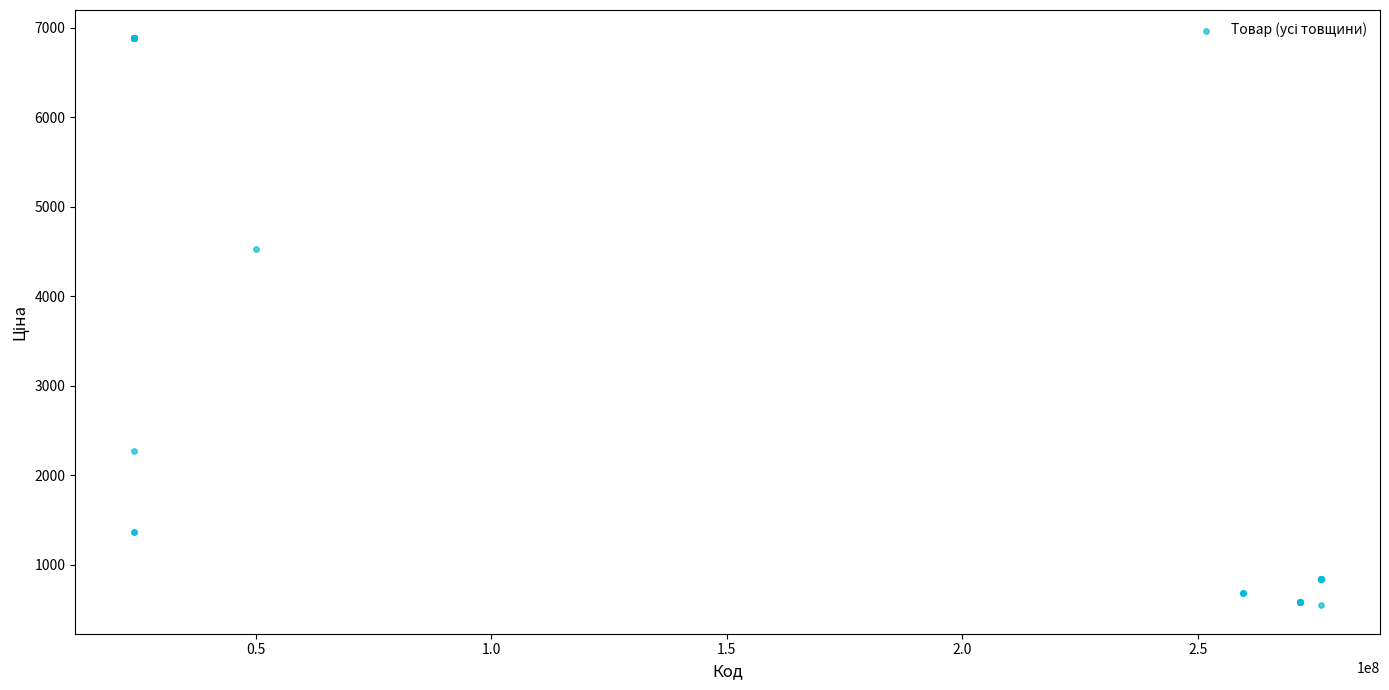

What Y value in the scatter plot is closest to 3713?

4531.4